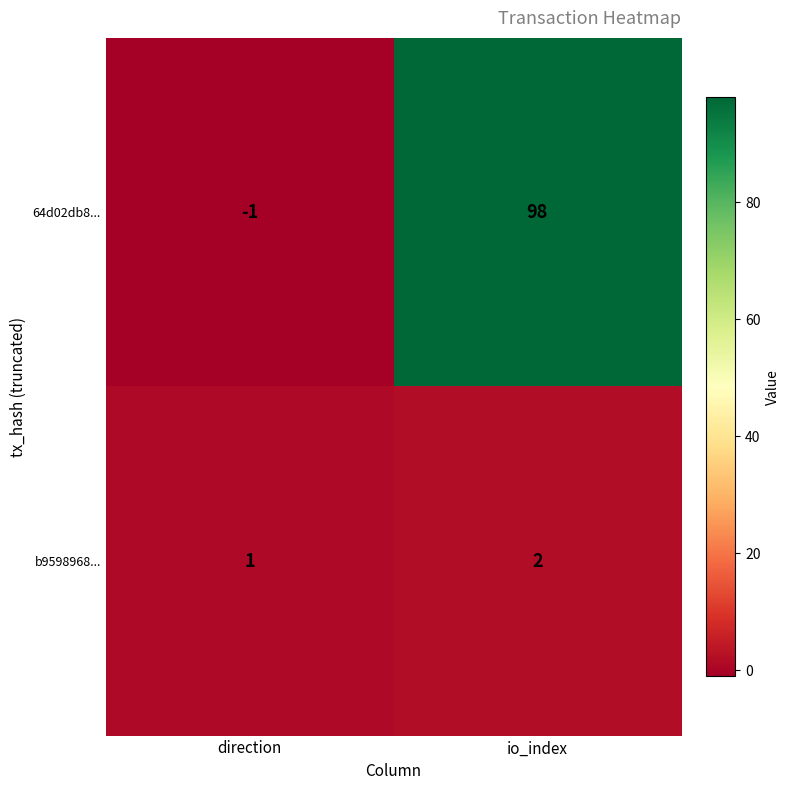

Reading right to left, extract all data points from this chart.

64d02db8...: 98	-1
b9598968...: 2	1